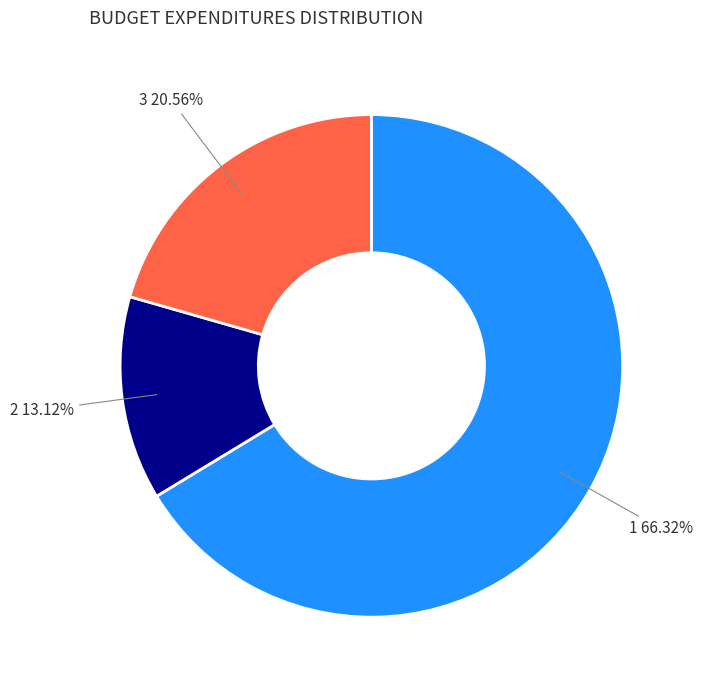

Is there a majority slice in this chart?

Yes